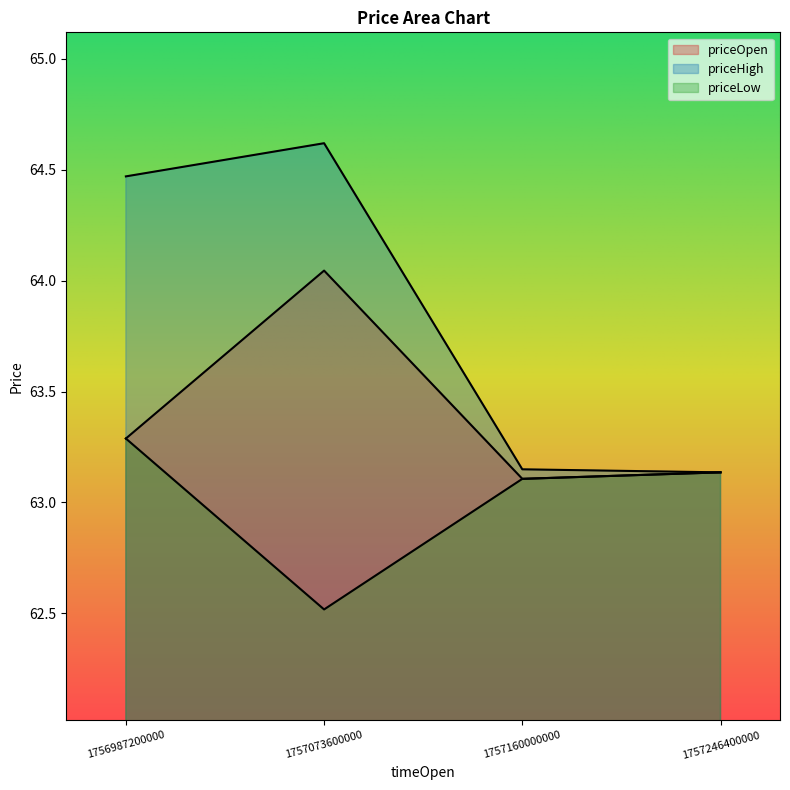

What is the maximum value for priceHigh?

64.6